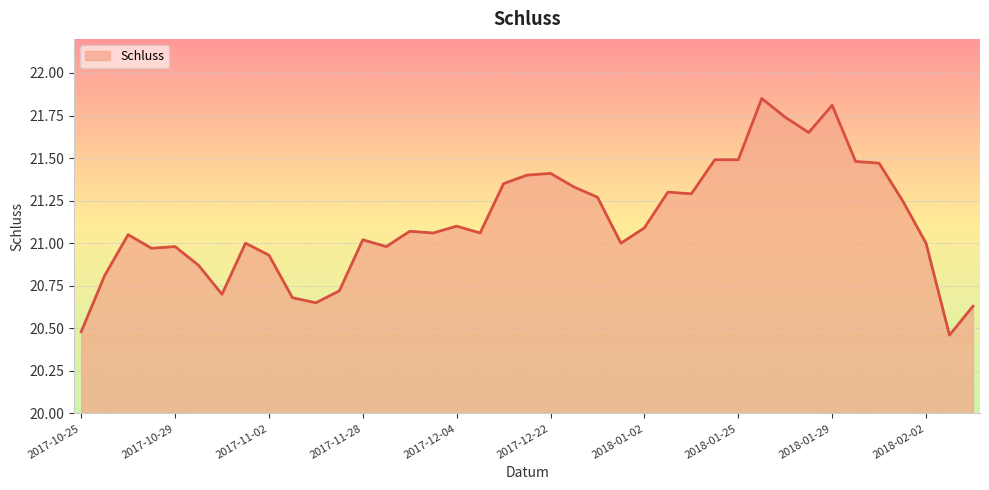

What is the difference between the maximum and minimum values?

1.4